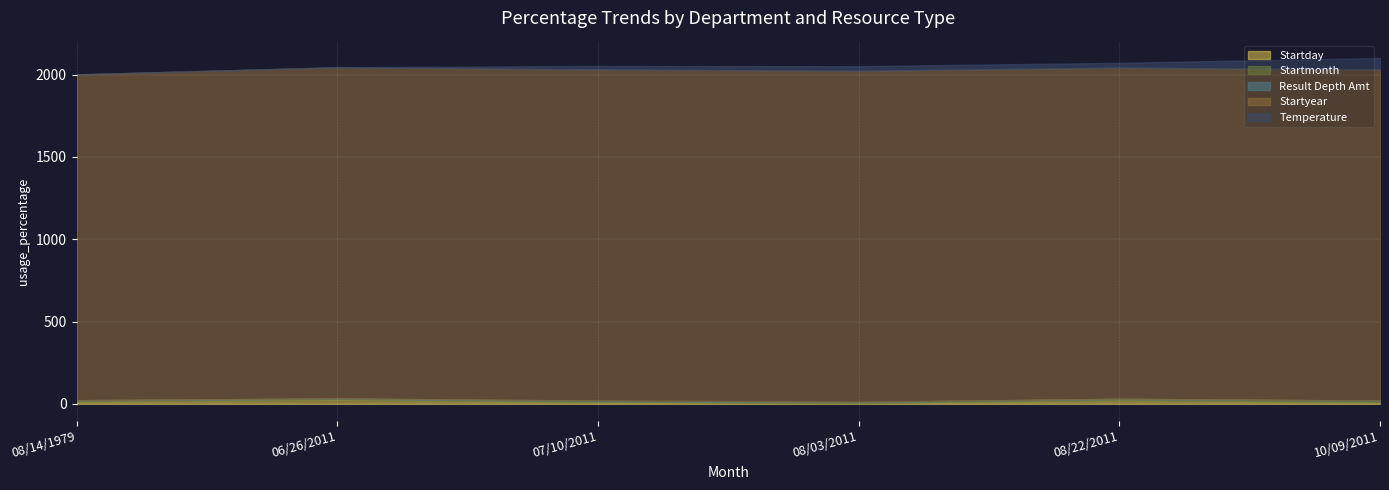

Rank the categories by Startday value from highest to lowest.

06/26/2011, 08/22/2011, 08/14/1979, 07/10/2011, 10/09/2011, 08/03/2011